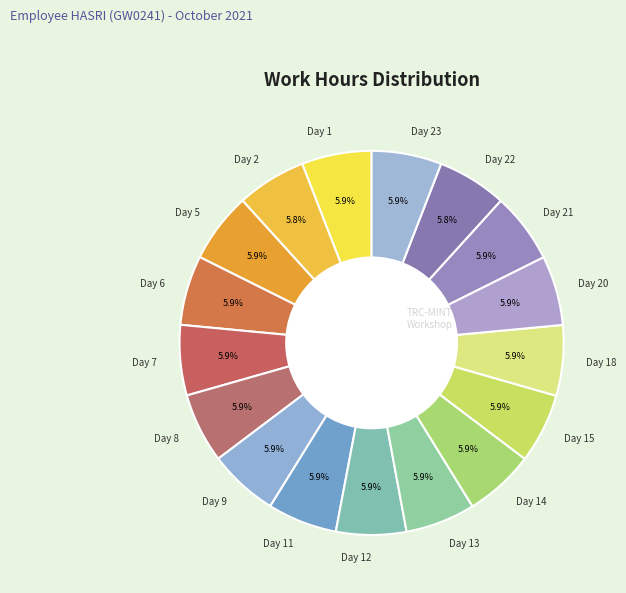

The Day 11 slice represents 17% of the pie. True or false?

False